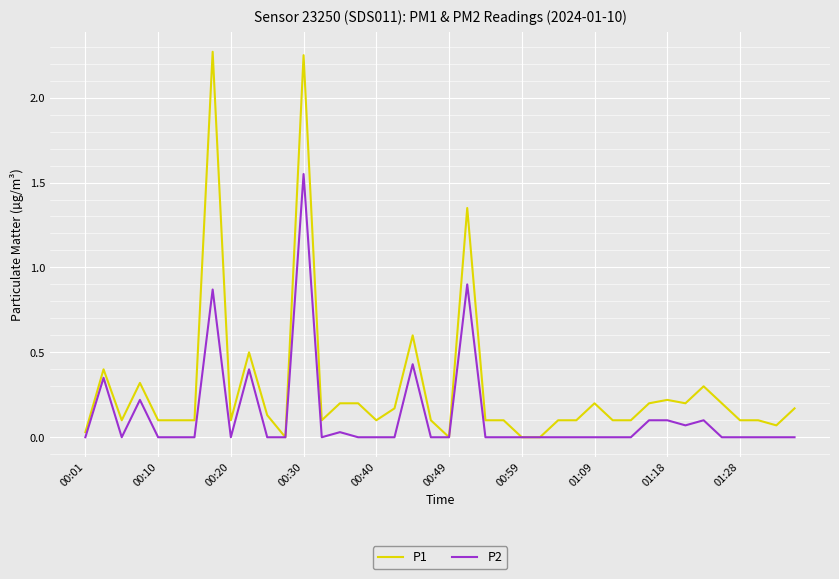

What is the sum of all P1 values?

11.6